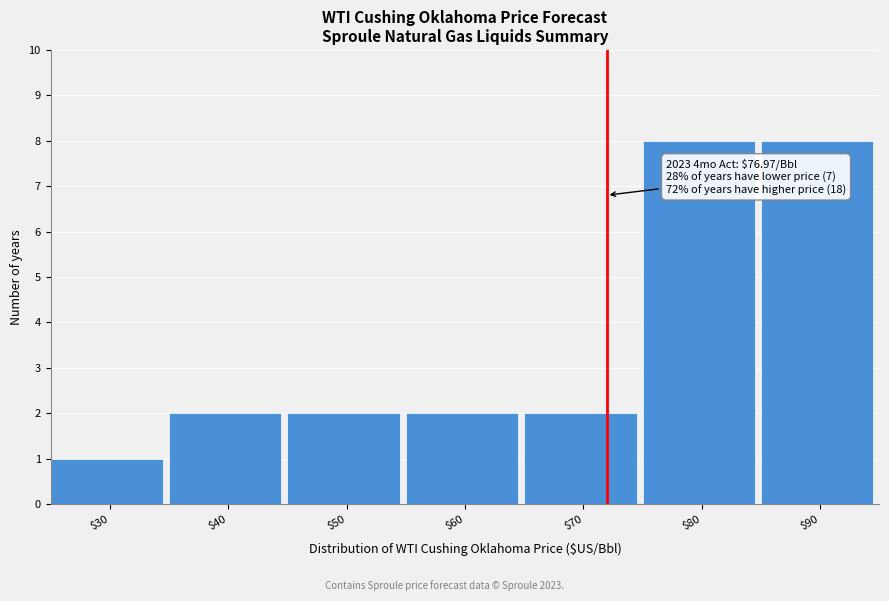

Reading left to right, list all the values displayed in this chart.

1	2	2	2	2	8	8